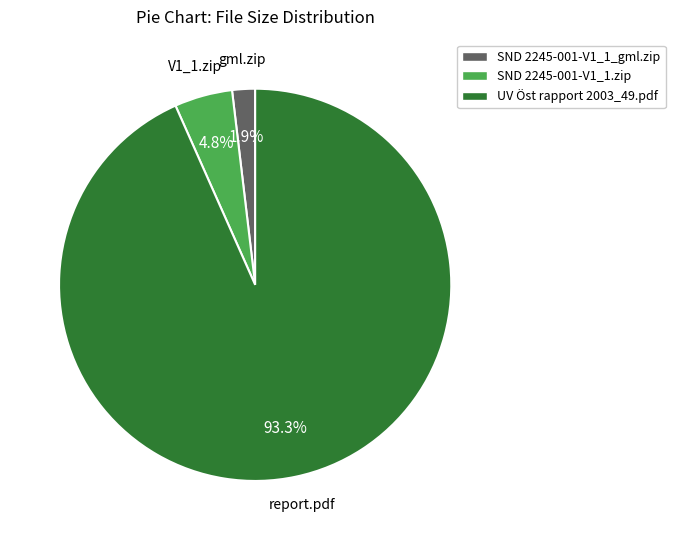

Is SND 2245-001-V1_1_gml.zip the majority of the pie?

No